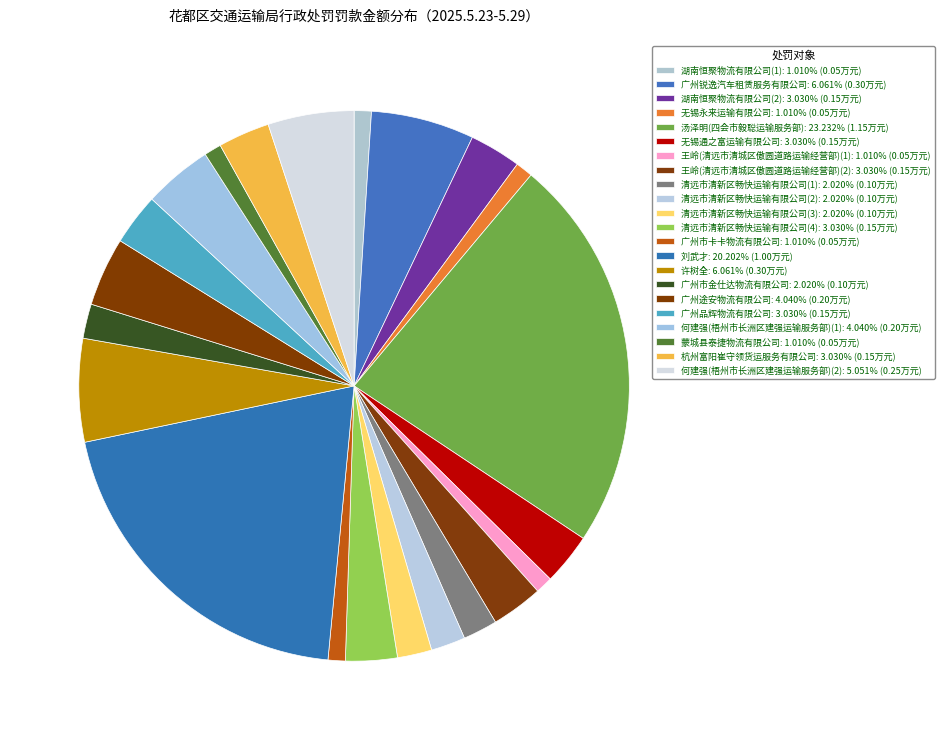

How many segments does this pie chart have?

22